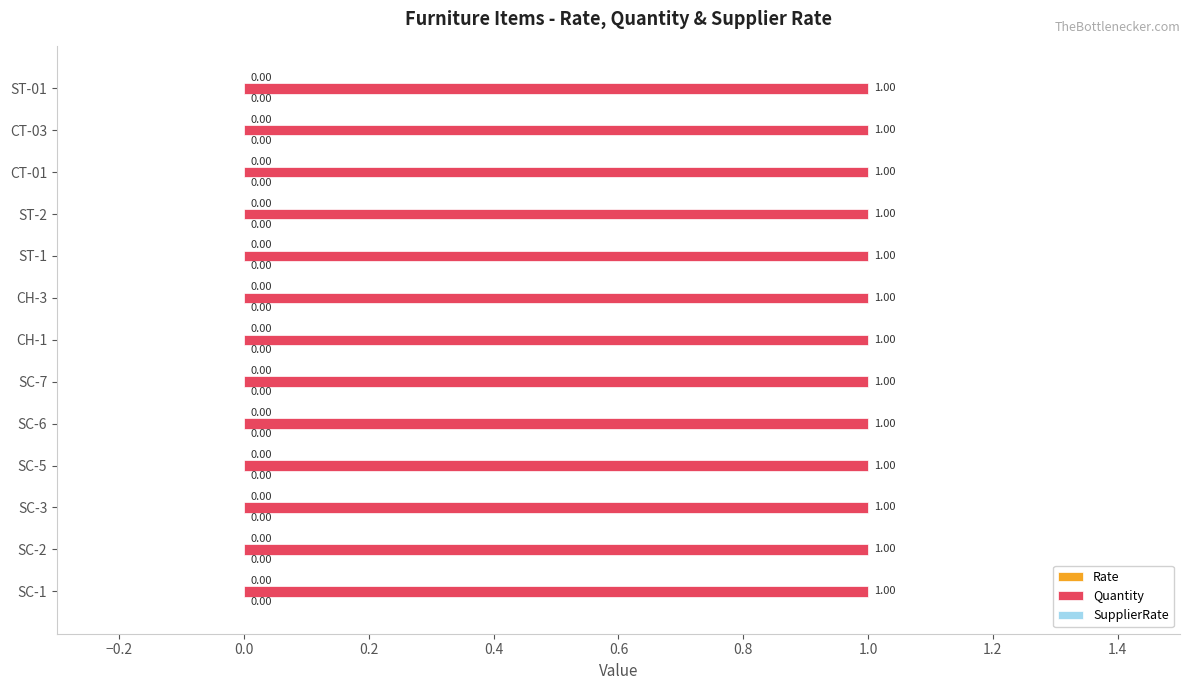

Reading left to right, what are all the values shown in this chart?

Rate: 0	0	0	0	0	0	0	0	0	0	0	0	0
Quantity: 1	1	1	1	1	1	1	1	1	1	1	1	1
SupplierRate: 0	0	0	0	0	0	0	0	0	0	0	0	0